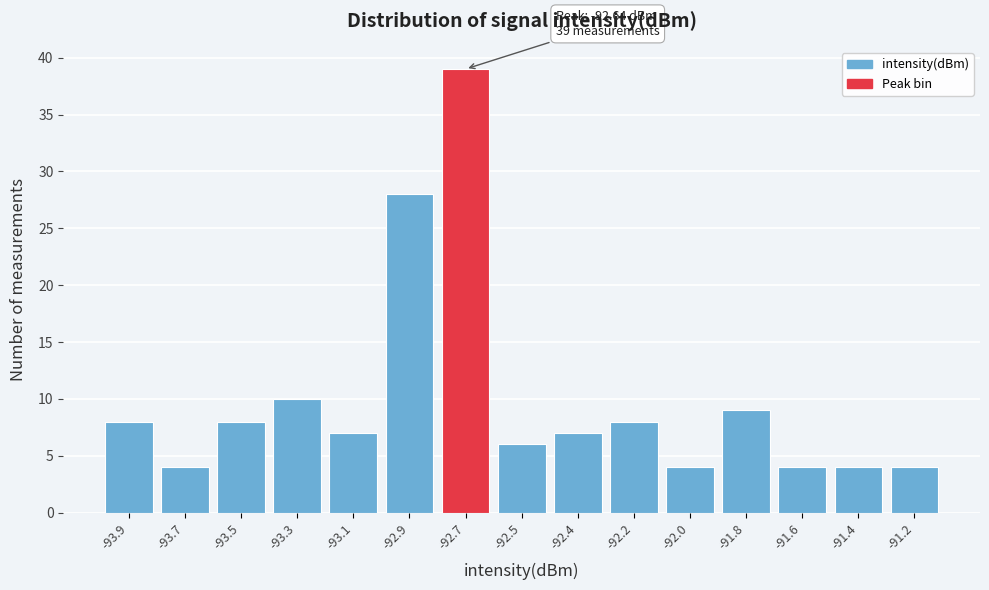

Reading right to left, what are all the values shown in this chart?

-91.2=4	-91.4=4	-91.6=4	-91.8=9	-92.0=4	-92.2=8	-92.4=7	-92.5=6	-92.7=39	-92.9=28	-93.1=7	-93.3=10	-93.5=8	-93.7=4	-93.9=8